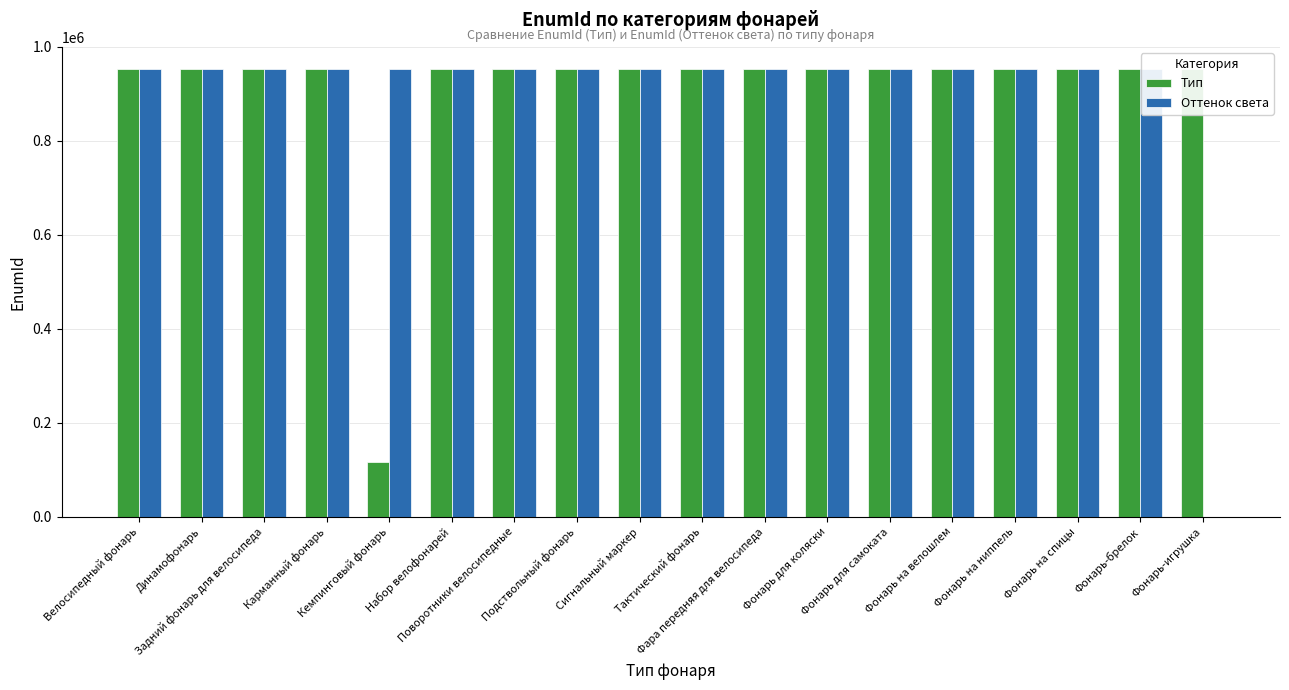

Are the bars grouped side by side (vs. stacked)?

Yes